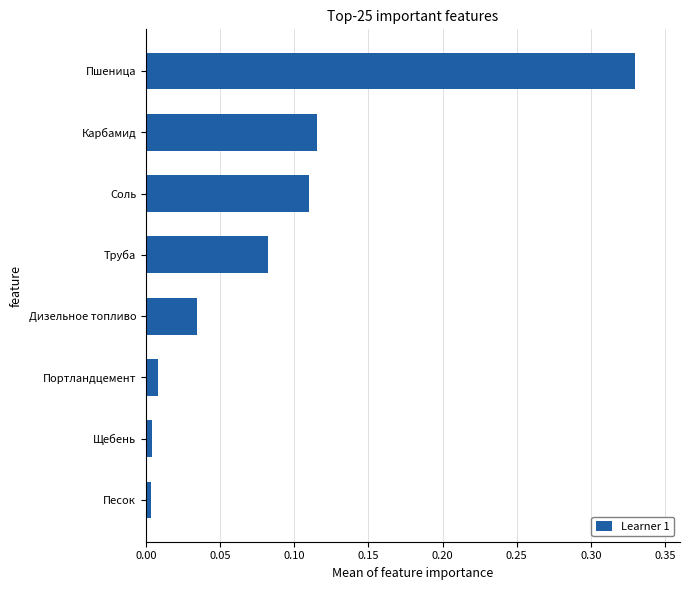

Are the bars grouped side by side (vs. stacked)?

No